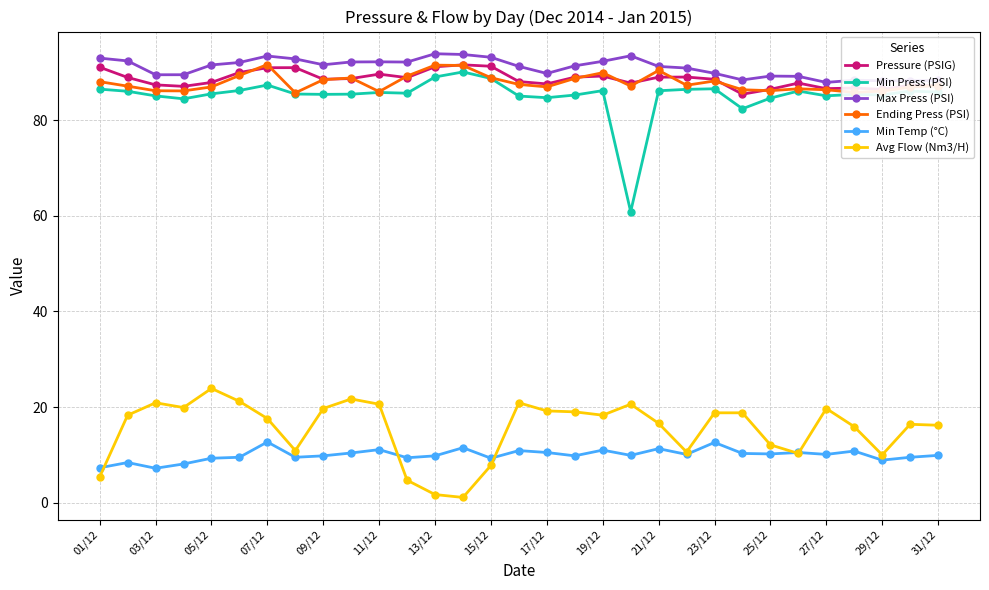

At how many categories does at least one series exceed 29?

31